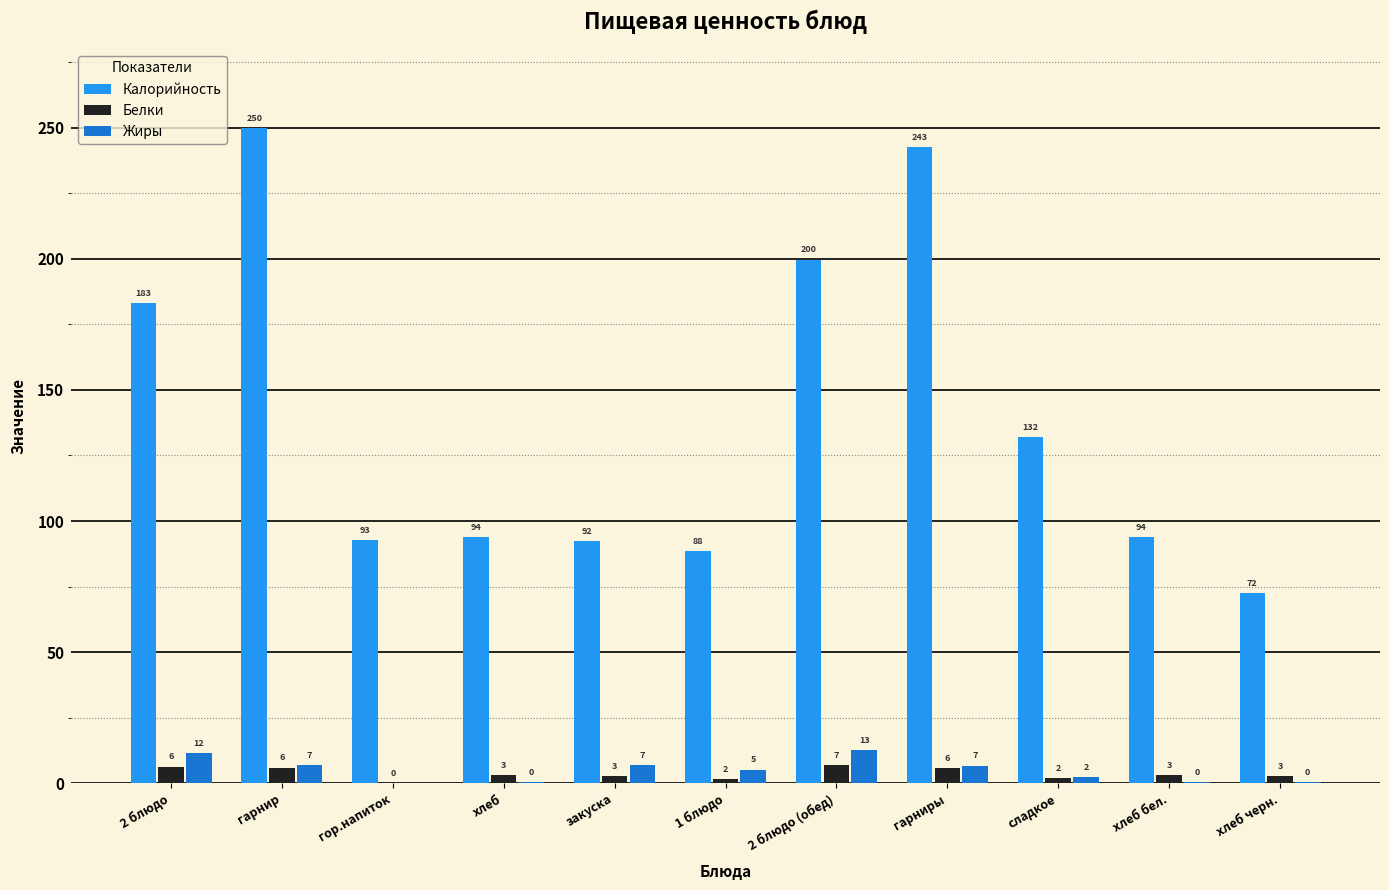

What is the sum of all Белки values?

40.4